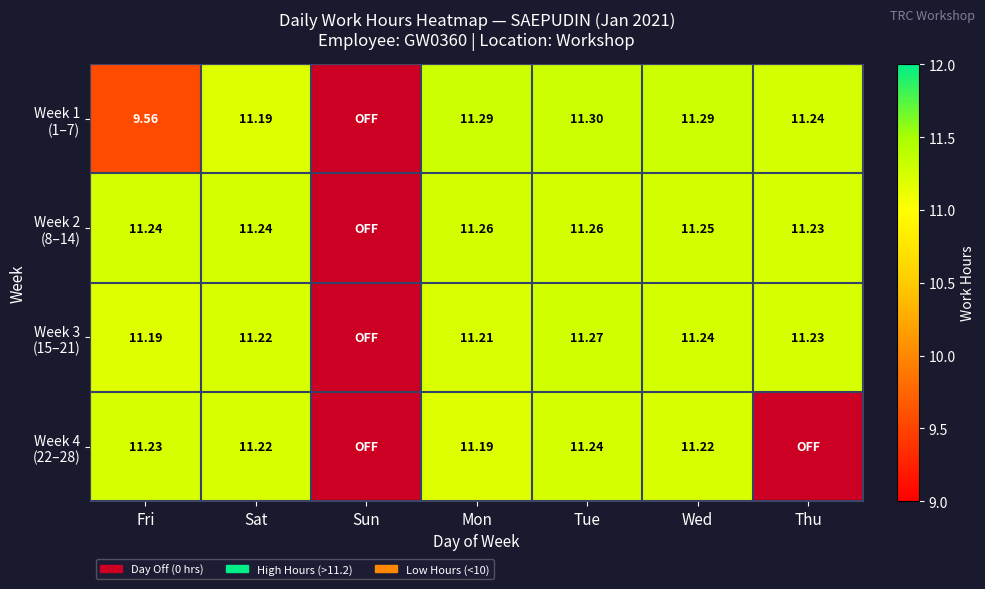

How many values in Week 4 (22–28) are above zero?

5